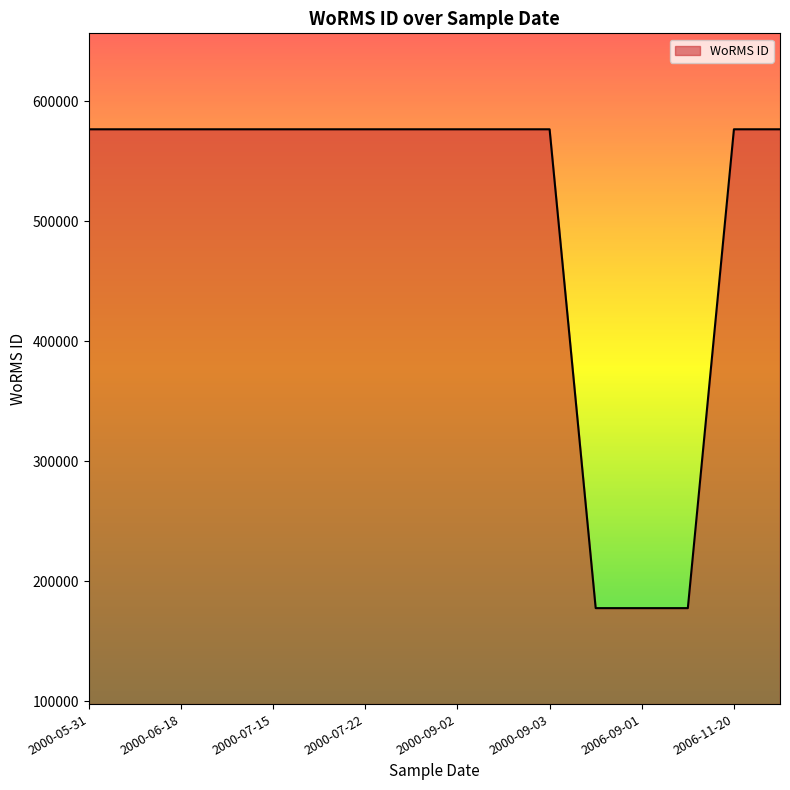

What is the maximum value shown in the chart?

576702